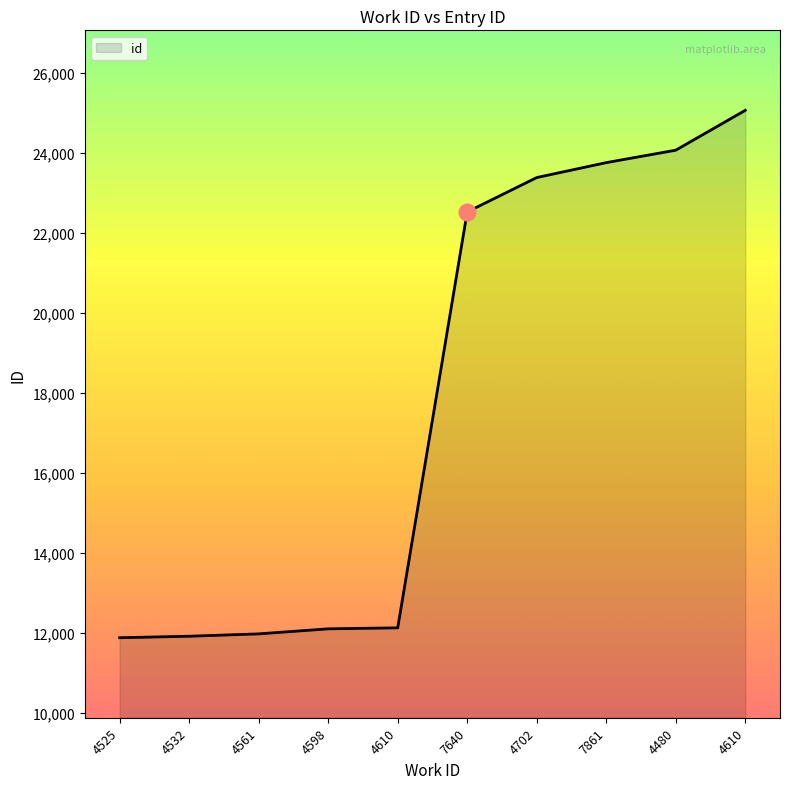

How many values are below 22530?

5